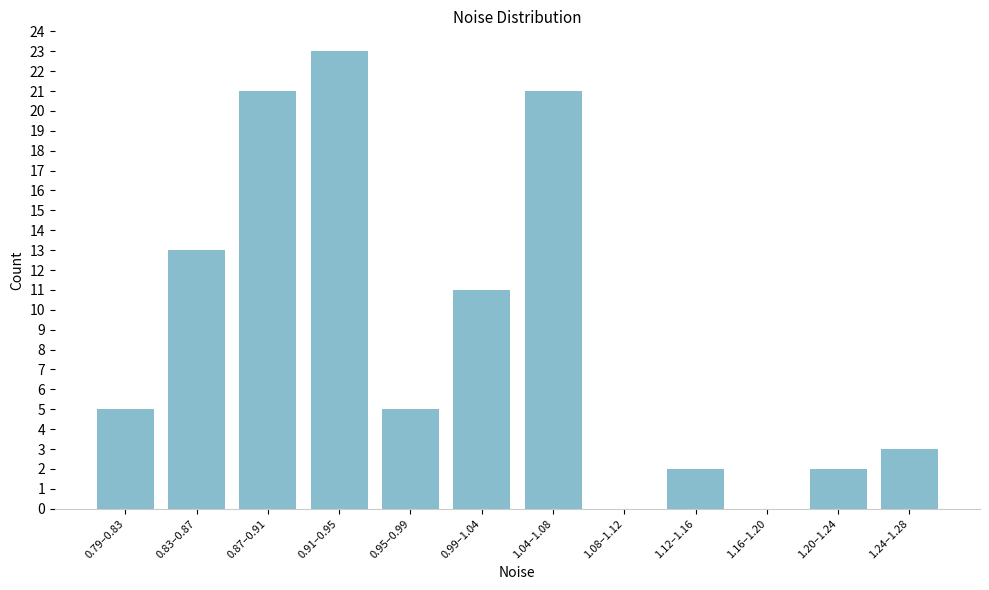

Reading right to left, transcribe all the data shown in this chart.

1.24–1.28=3	1.20–1.24=2	1.16–1.20=0	1.12–1.16=2	1.08–1.12=0	1.04–1.08=21	0.99–1.04=11	0.95–0.99=5	0.91–0.95=23	0.87–0.91=21	0.83–0.87=13	0.79–0.83=5